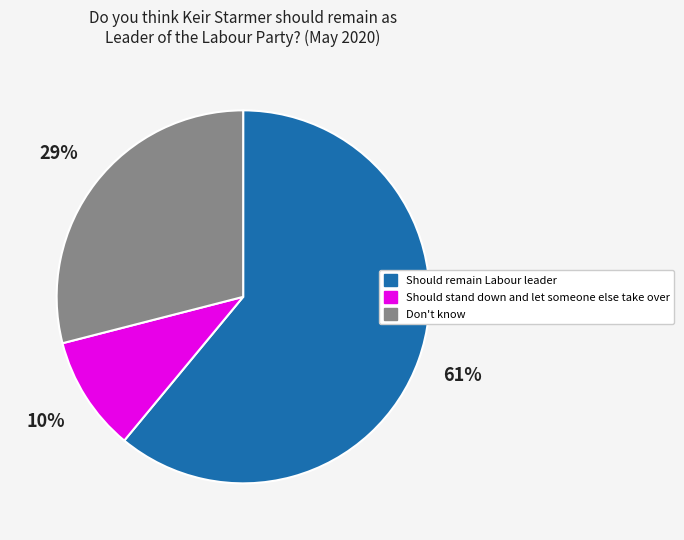

Which has a higher value, Should stand down and let someone else take over or Don't know?

Don't know